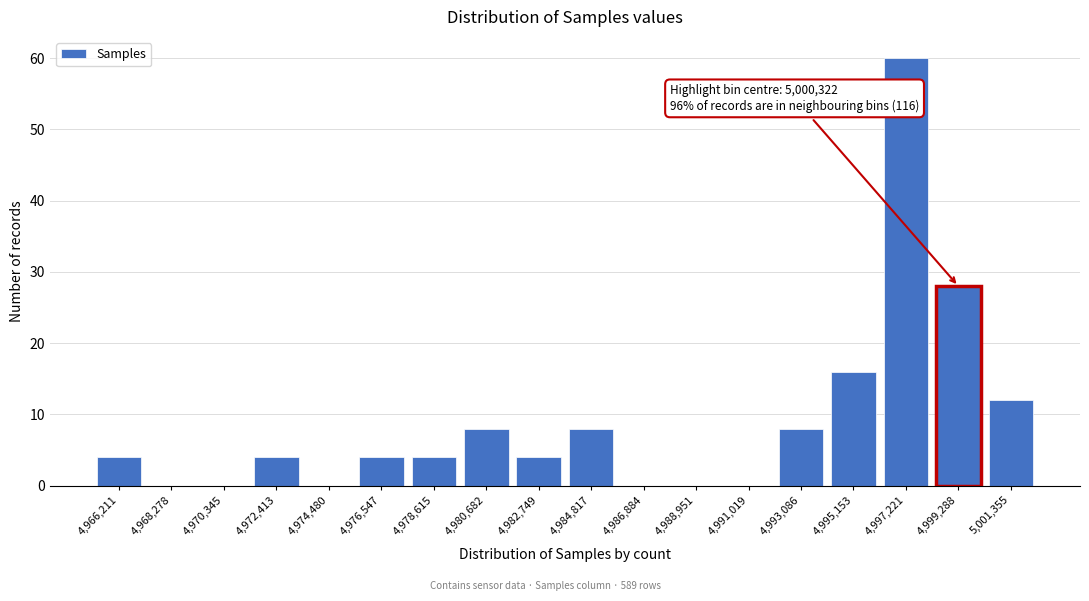

Reading left to right, extract all data points from this chart.

4,966,211=4	4,968,278=0	4,970,345=0	4,972,413=4	4,974,480=0	4,976,547=4	4,978,615=4	4,980,682=8	4,982,749=4	4,984,817=8	4,986,884=0	4,988,951=0	4,991,019=0	4,993,086=8	4,995,153=16	4,997,221=60	4,999,288=28	5,001,355=12